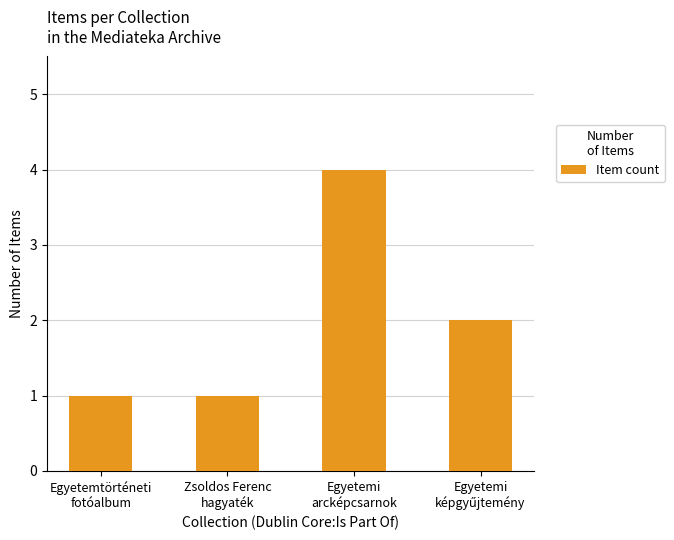

The value at Zsoldos Ferenc
hagyaték is 1. True or false?

True